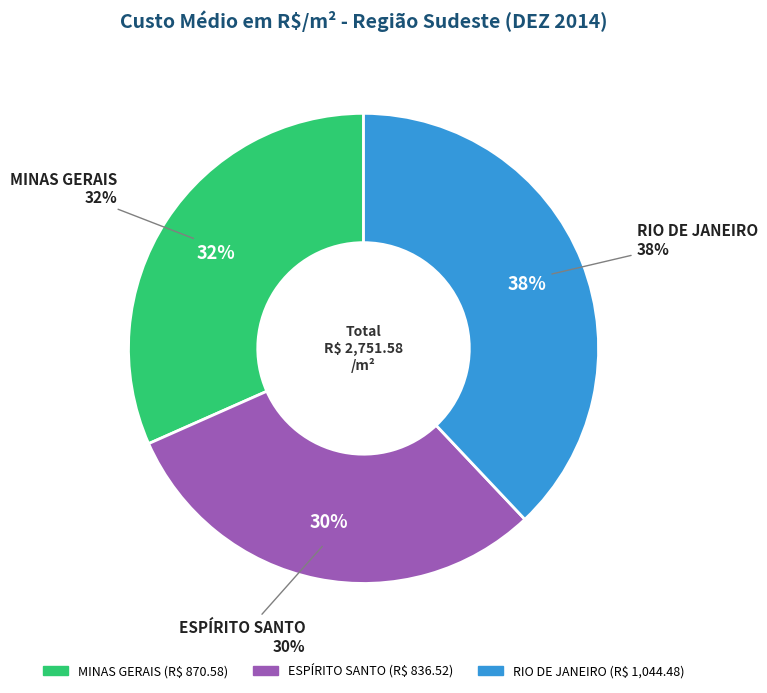

Which slice is the smallest?

ESPÍRITO SANTO